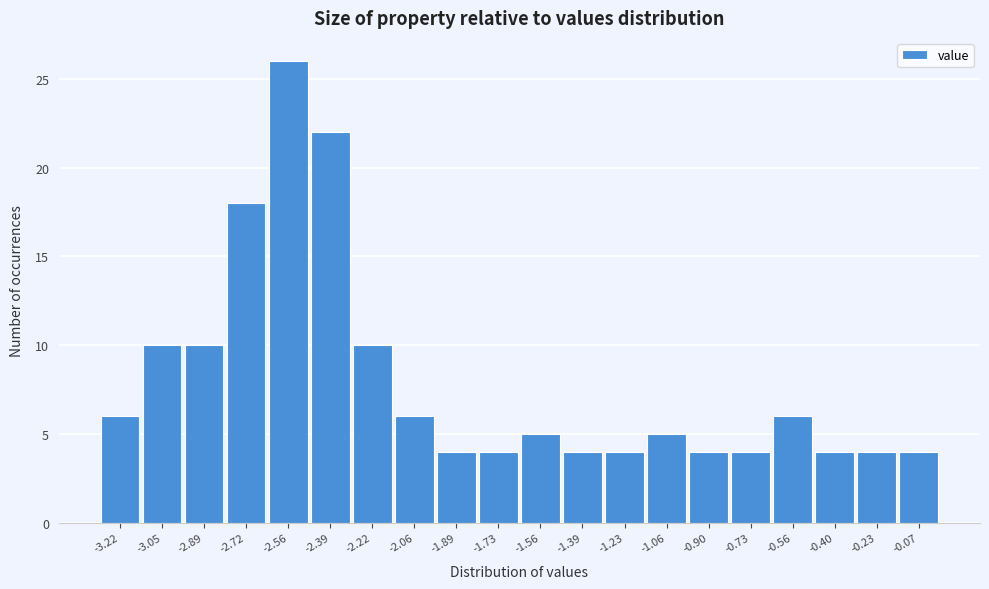

Reading right to left, list all the values displayed in this chart.

4	4	4	6	4	4	5	4	4	5	4	4	6	10	22	26	18	10	10	6